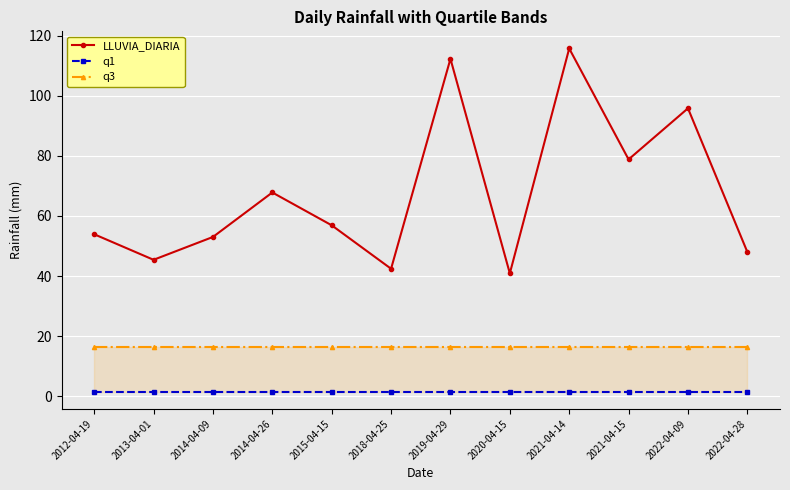

Count the number of data series in this chart.

3